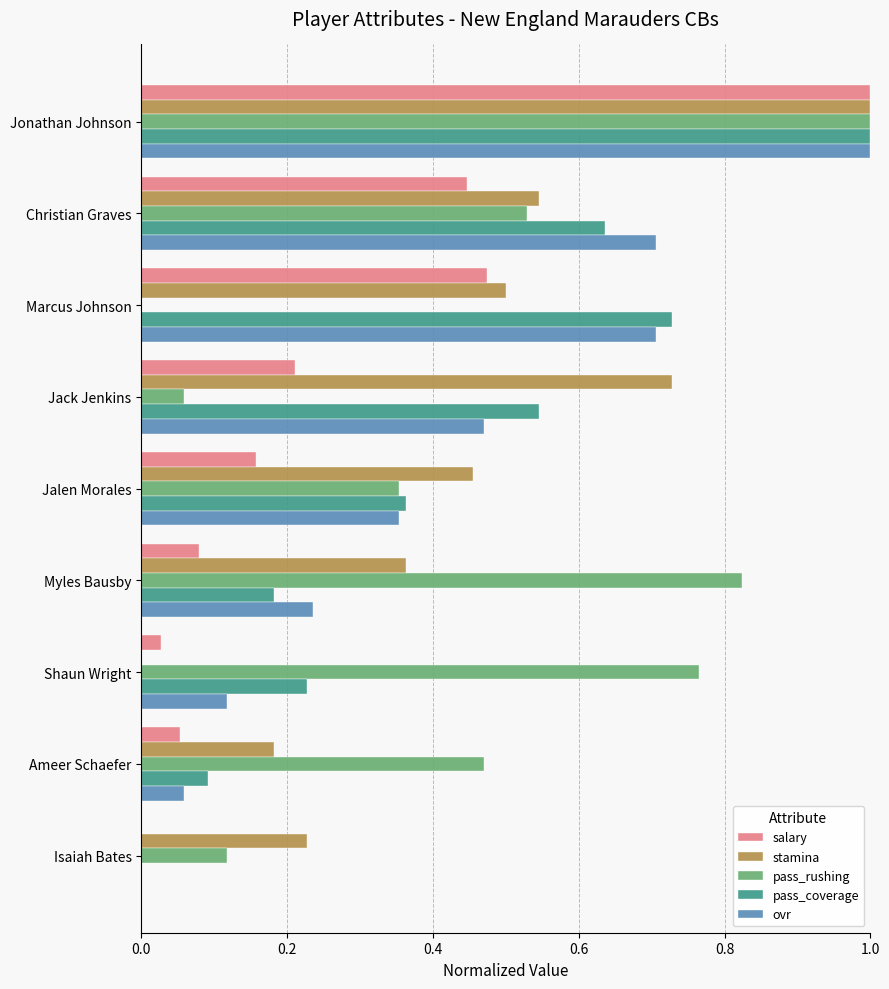

The value of pass_coverage at Isaiah Bates is -0.6. True or false?

False